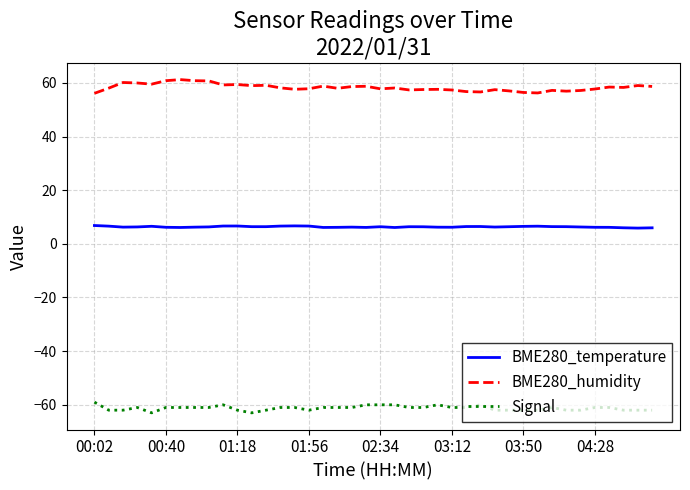

How many series are shown in this chart?

3